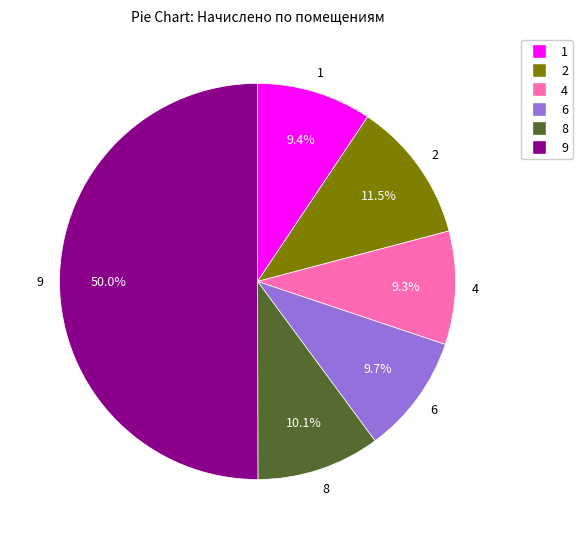

How many segments does this pie chart have?

6